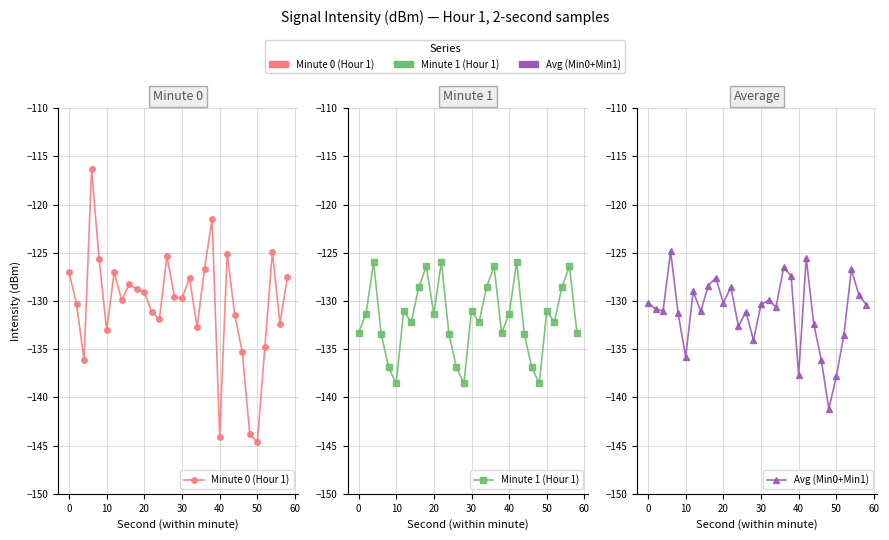

Reading left to right, transcribe all the data shown in this chart.

Minute 0 (Hour 1): -127.0	-130.3	-136.1	-116.3	-125.7	-133.0	-127.0	-129.9	-128.3	-128.8	-129.1	-131.2	-131.9	-125.3	-129.6	-129.7	-127.6	-132.7	-126.6	-121.5	-144.1	-125.1	-131.4	-135.3	-143.8	-144.7	-134.8	-124.9	-132.3	-127.5
Minute 1 (Hour 1): -133.3	-131.3	-126.0	-133.4	-136.9	-138.6	-131.0	-132.2	-128.6	-126.4	-131.3	-126.0	-133.4	-136.9	-138.6	-131.0	-132.2	-128.6	-126.4	-133.3	-131.3	-126.0	-133.4	-136.9	-138.6	-131.0	-132.2	-128.6	-126.4	-133.3
Avg (Min0+Min1): -130.2	-130.8	-131.0	-124.9	-131.3	-135.8	-129.0	-131.1	-128.4	-127.6	-130.2	-128.6	-132.6	-131.1	-134.1	-130.4	-129.9	-130.6	-126.5	-127.4	-137.7	-125.5	-132.4	-136.1	-141.2	-137.8	-133.5	-126.7	-129.4	-130.4